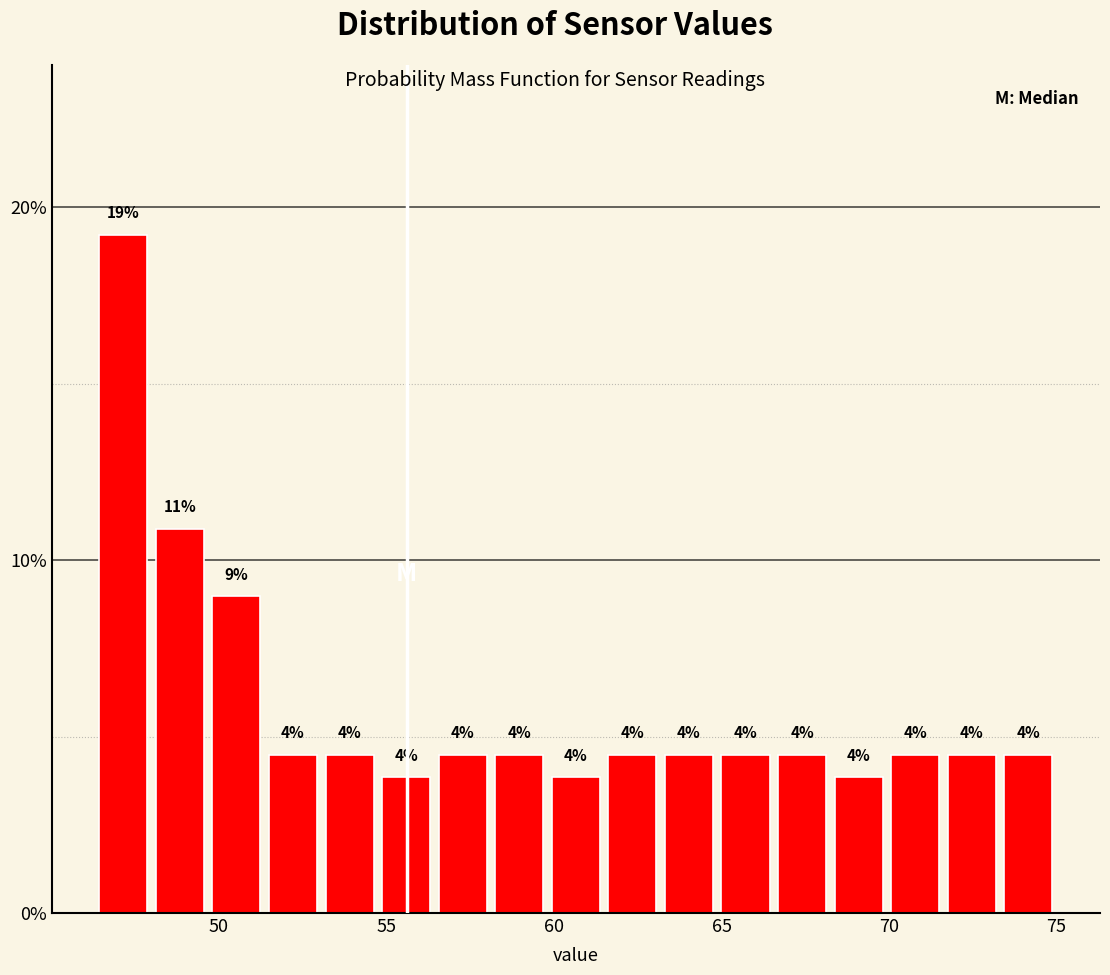

Around what value on the x-axis is the tallest bar? Give the approximate position of its centre, as read against the axis.

47.0